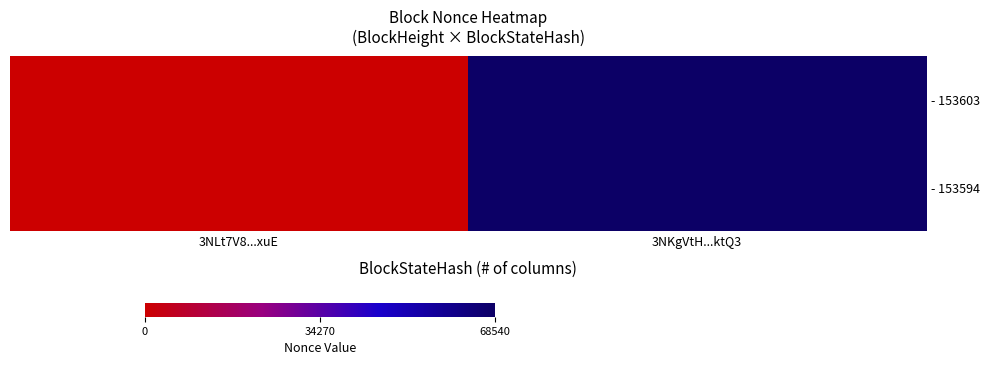

Reading right to left, extract all data points from this chart.

- 153603: 3NKgVtH...ktQ3=68540	3NLt7V8...xuE=0
- 153594: 3NKgVtH...ktQ3=68540	3NLt7V8...xuE=0